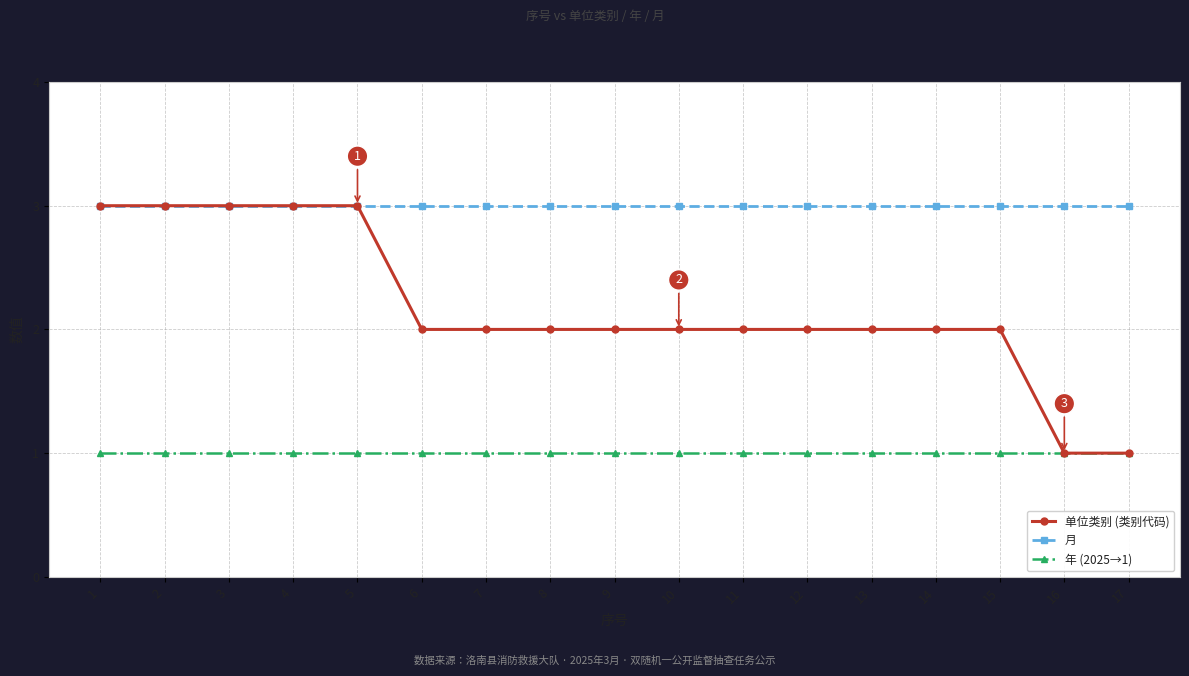

True or false: 年 (2025→1) and 月 cross at least once.

False